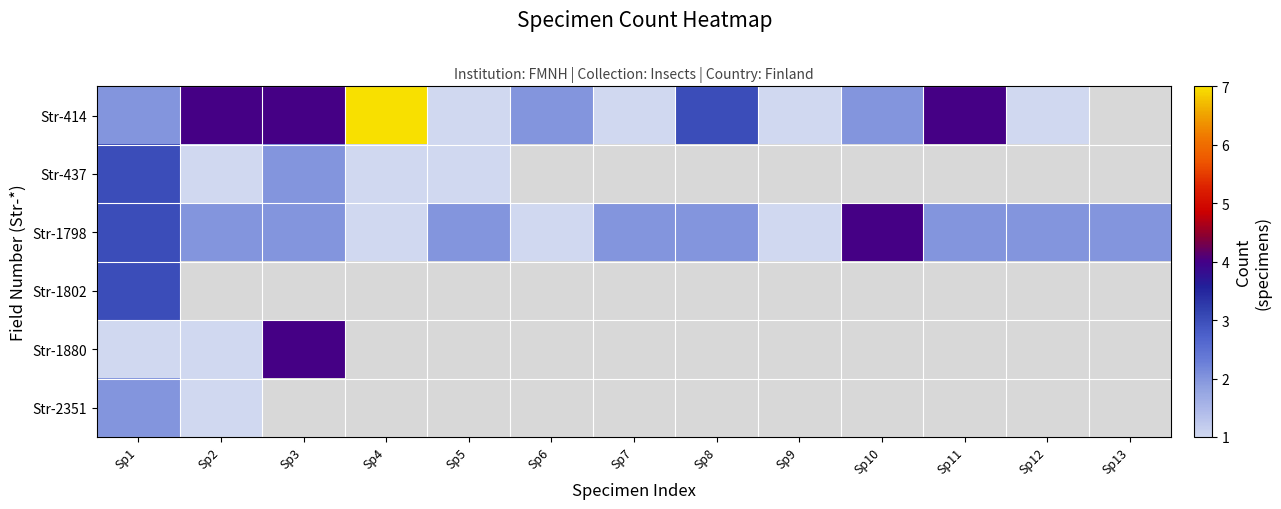

How many positive values does the Str-1802 series have?

1